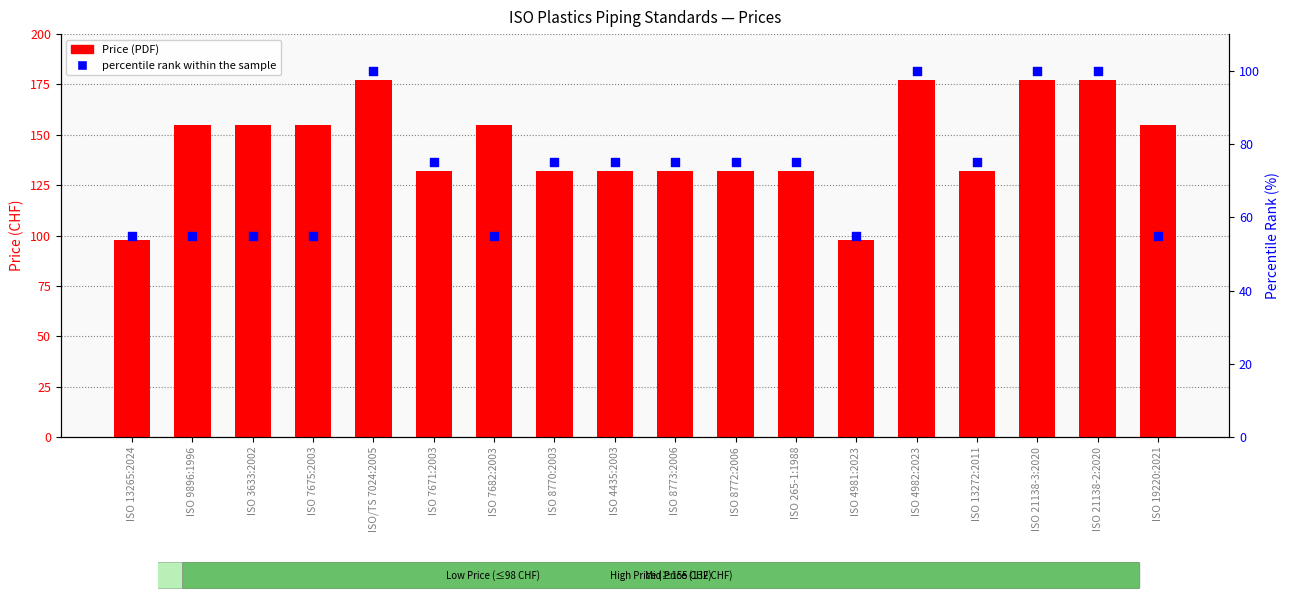

Which series contains the highest Y value?

Price (PDF)